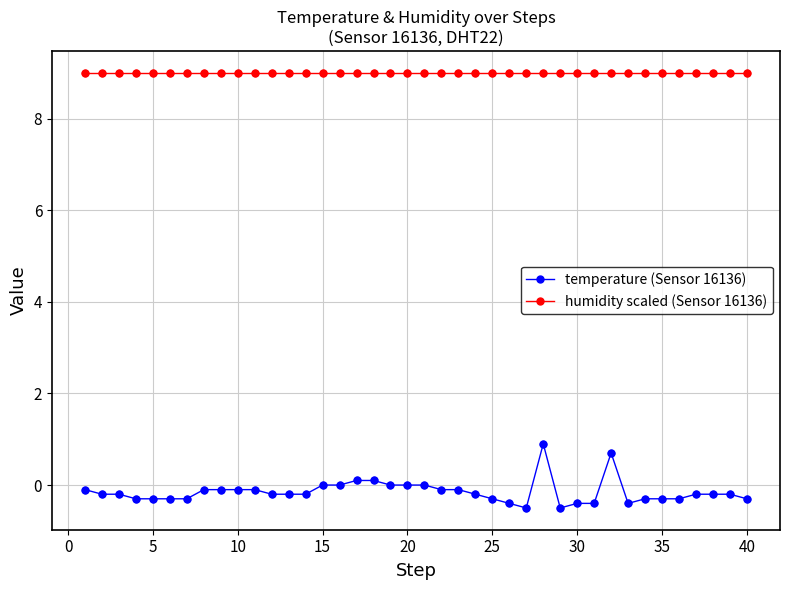

What are all the series names shown in the legend?

temperature (Sensor 16136), humidity scaled (Sensor 16136)